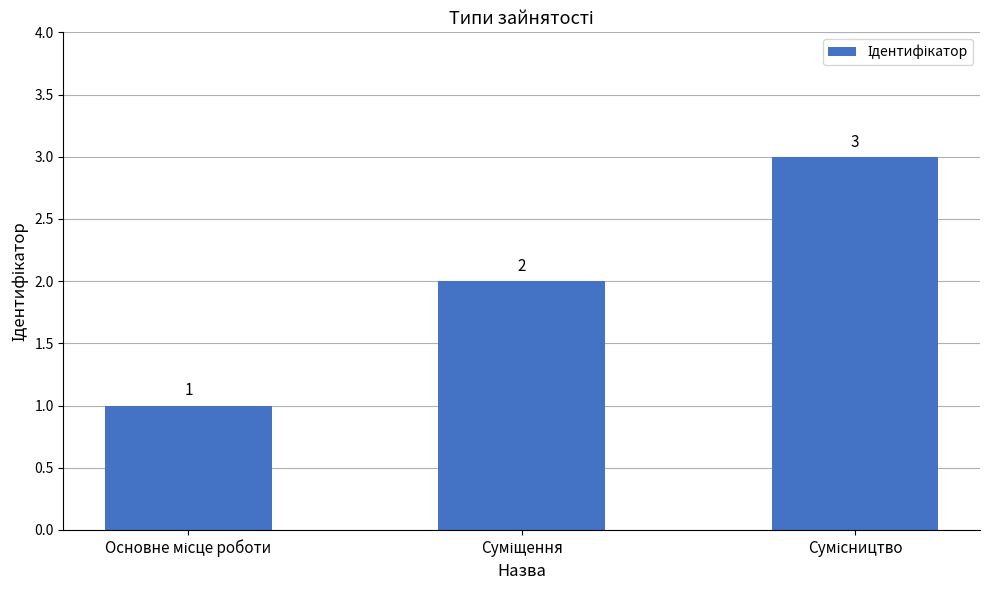

How many values are between 1 and 3?

3